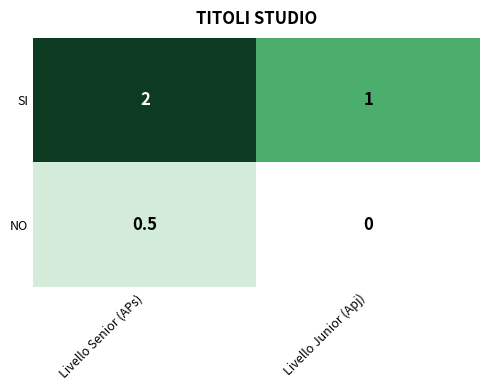

Which category has the highest value across all series?

Livello Senior (APs)